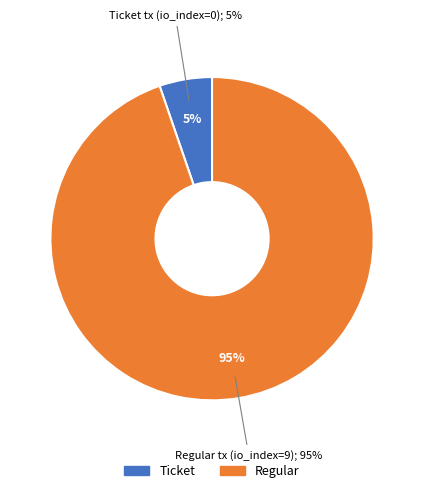

Which slice is the smallest?

Ticket tx (io_index=0)